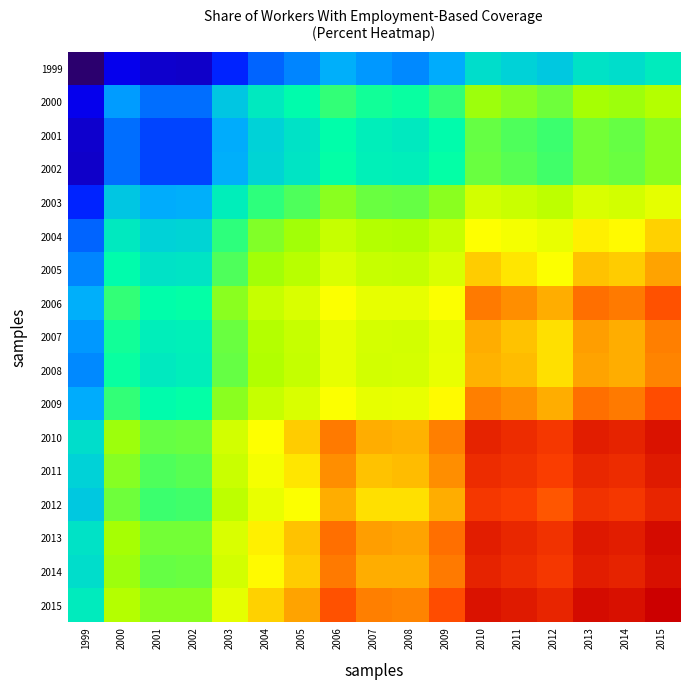

Which series has the largest range (max minus min)?

2015